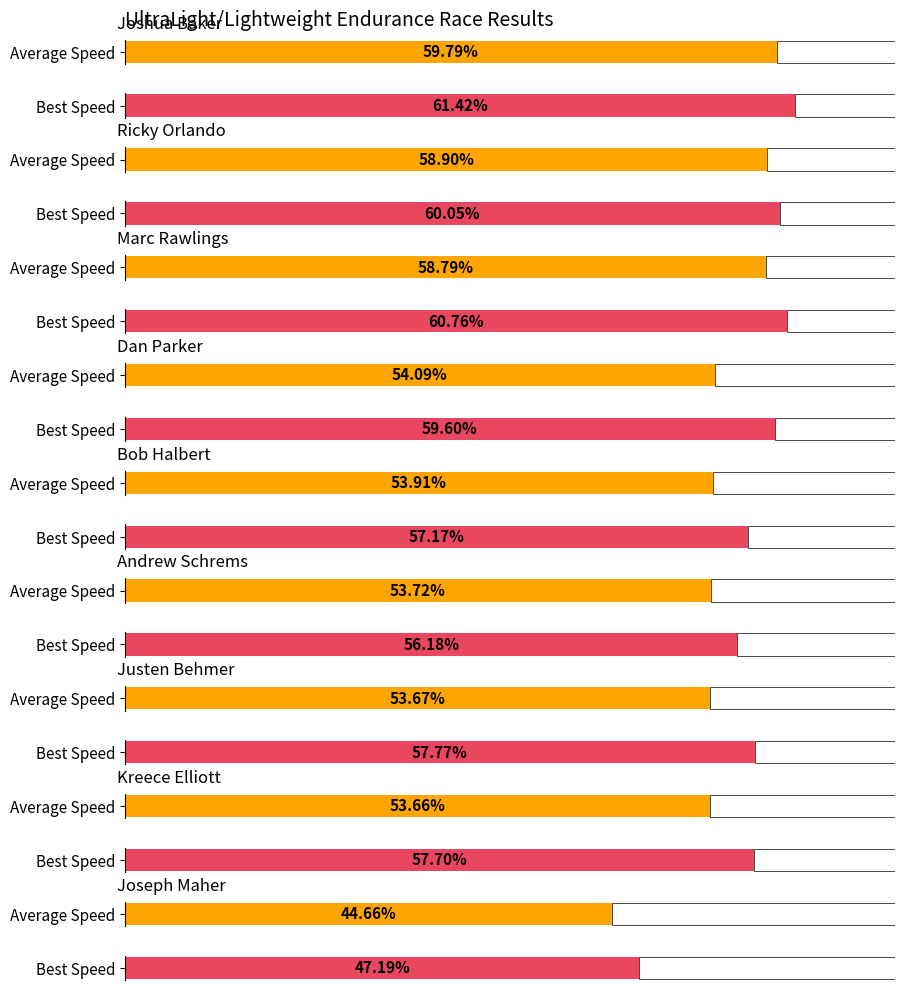

Which has a higher value, Joshua Baker or Kreece Elliott?

Joshua Baker